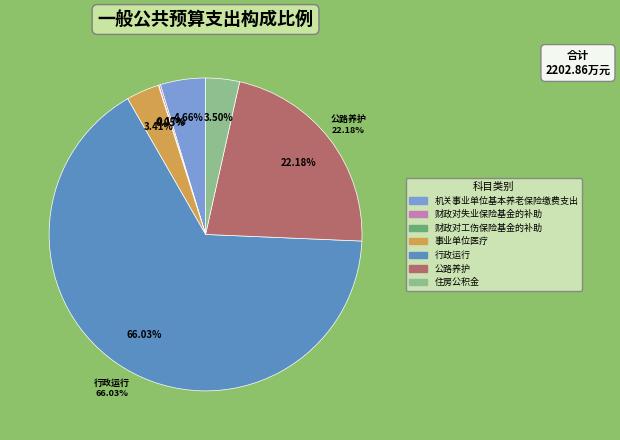

Which category has the smallest portion of the pie?

财政对工伤保险基金的补助